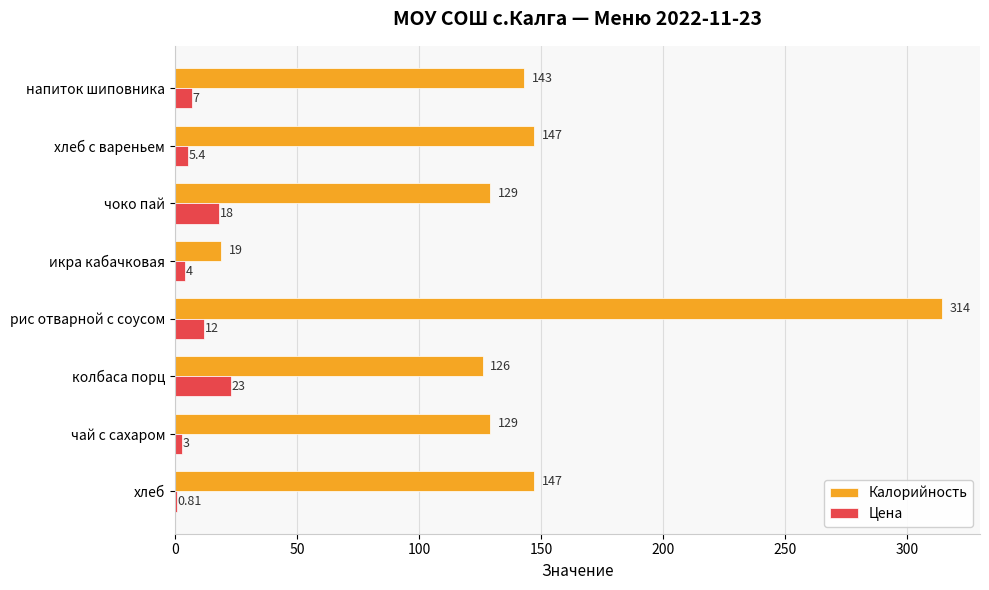

Where is Цена nearest to the value 11?

рис отварной с соусом